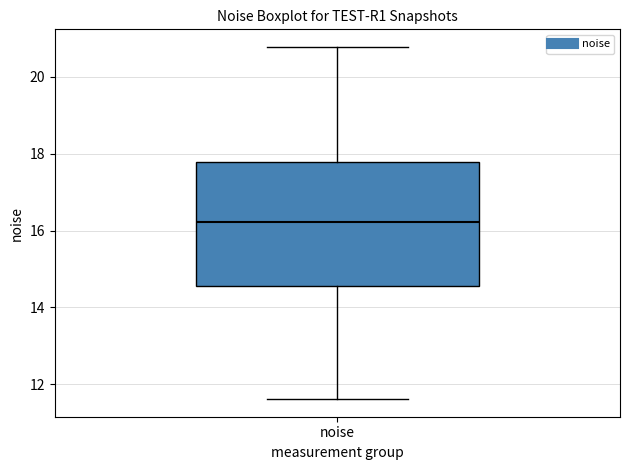

Transcribe this box plot: give where the median line is, the range the box spans, and where the two whiskers end, as read against the y-axis. The values are not printed on the chart, so give them approximately, as read against the axis.

median 16.2, box 14.6 to 17.8, whiskers 11.6 to 20.8